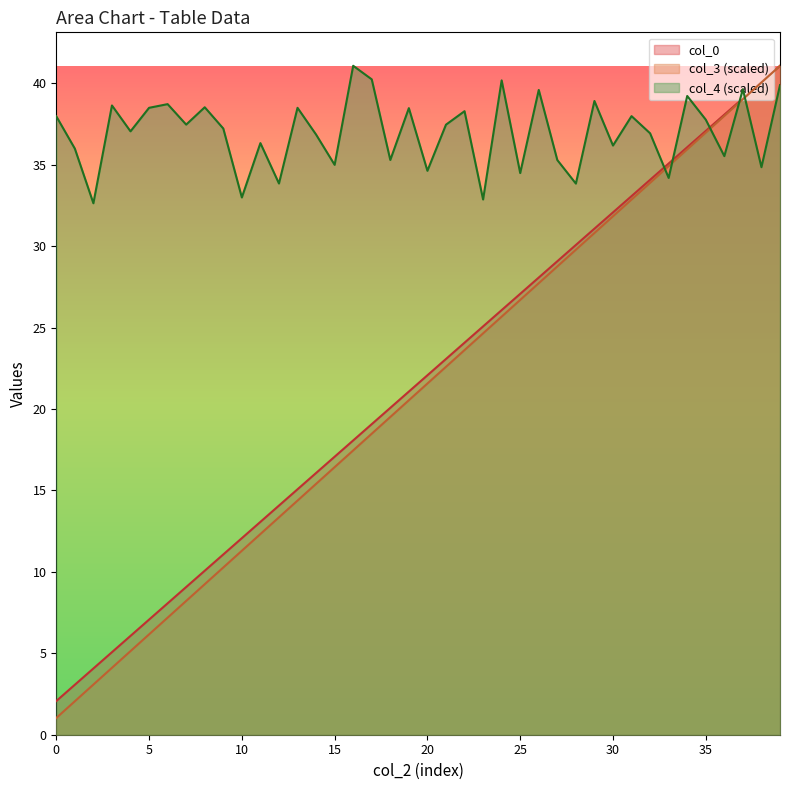

How many values in the col_4 series exceed 37?

22